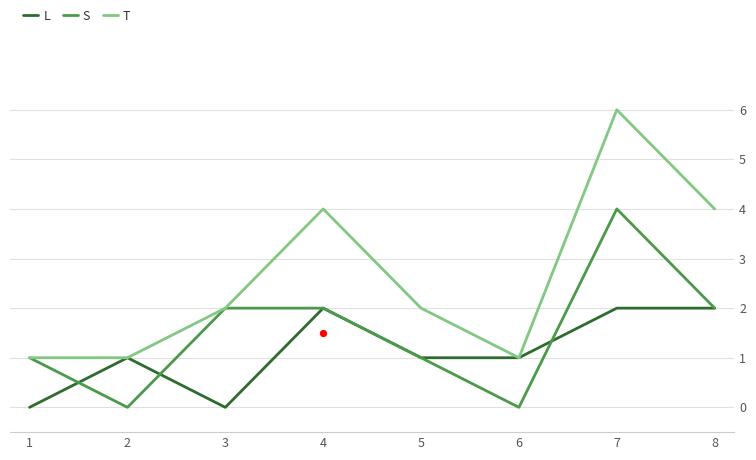

Which series reaches the maximum Y coordinate?

T